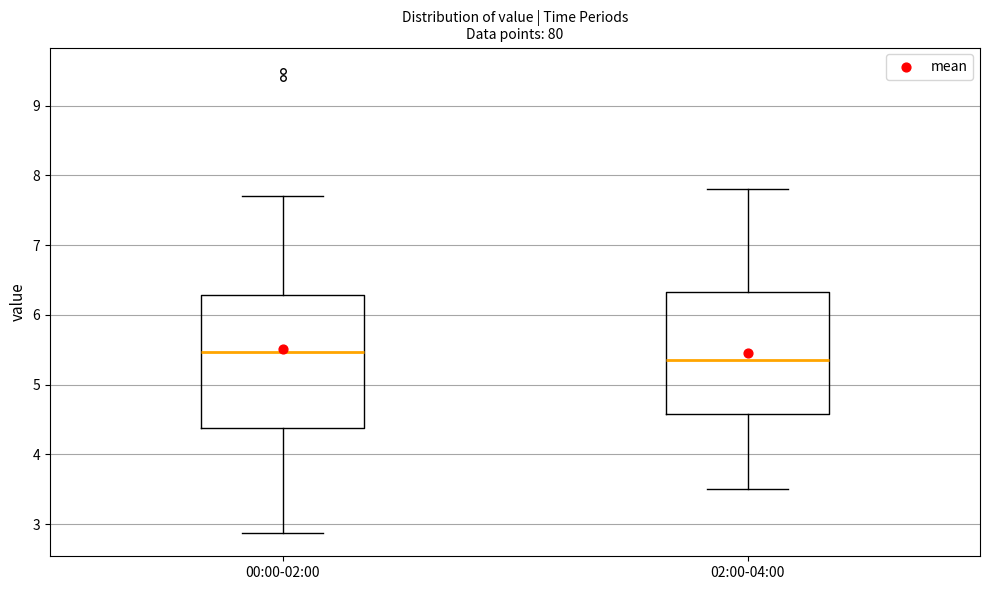

Which box has the lowest median line?

02:00-04:00